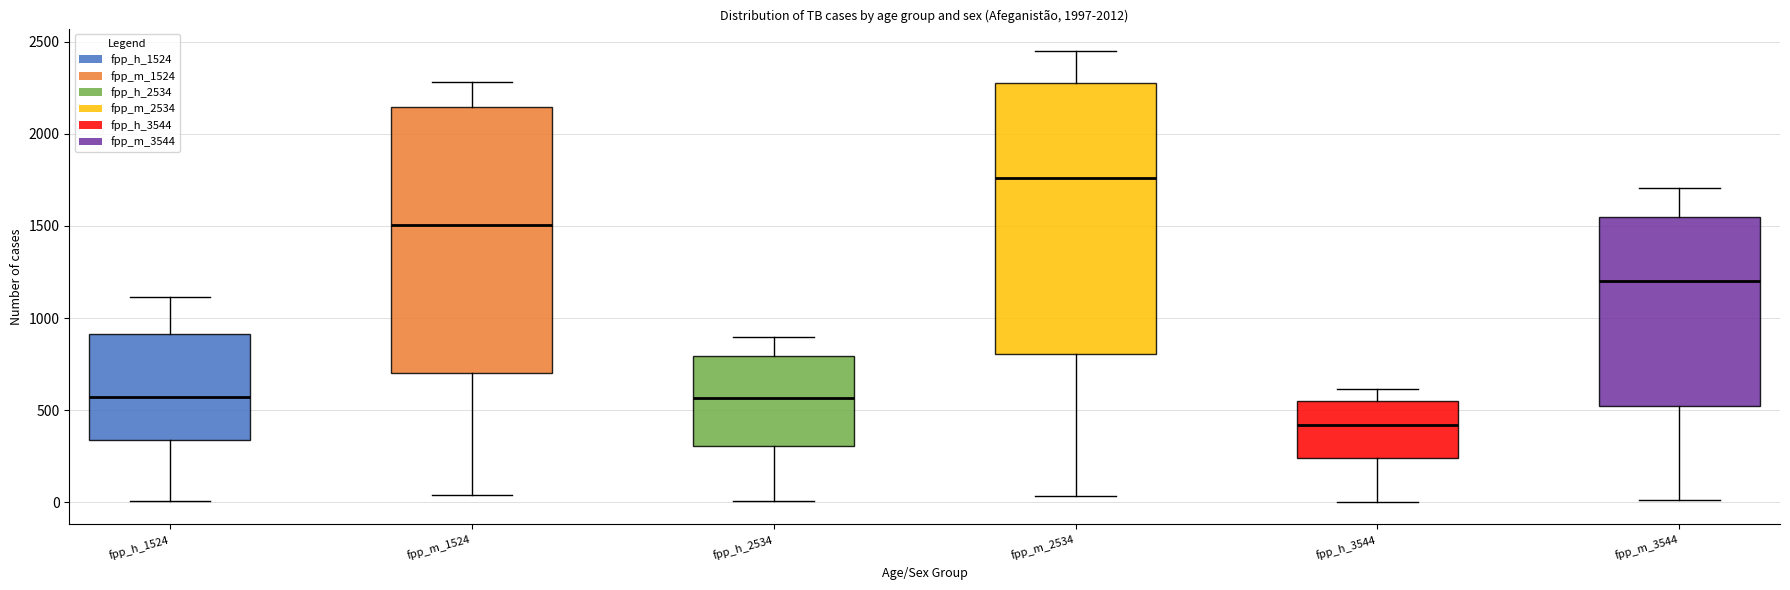

Reading left to right, read every box against the y-axis: the position of its median line, the range the box covers, and the ends of its whiskers. The values are not printed on the chart, so give them approximately, as read against the axis.

fpp_h_1524: median 550, box 350 to 900, whiskers 0 to 1100
fpp_m_1524: median 1500, box 700 to 2150, whiskers 50 to 2300
fpp_h_2534: median 550, box 300 to 800, whiskers 0 to 900
fpp_m_2534: median 1750, box 800 to 2300, whiskers 50 to 2450
fpp_h_3544: median 400, box 250 to 550, whiskers 0 to 600
fpp_m_3544: median 1200, box 500 to 1550, whiskers 0 to 1700